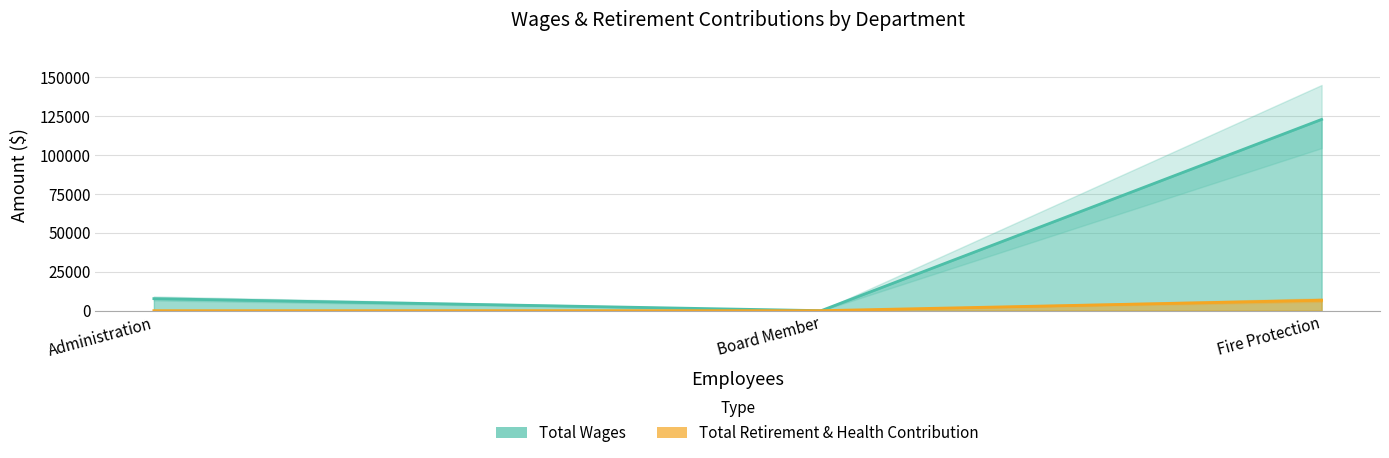

How many data points in Total Retirement & Health Contribution are above 0?

1